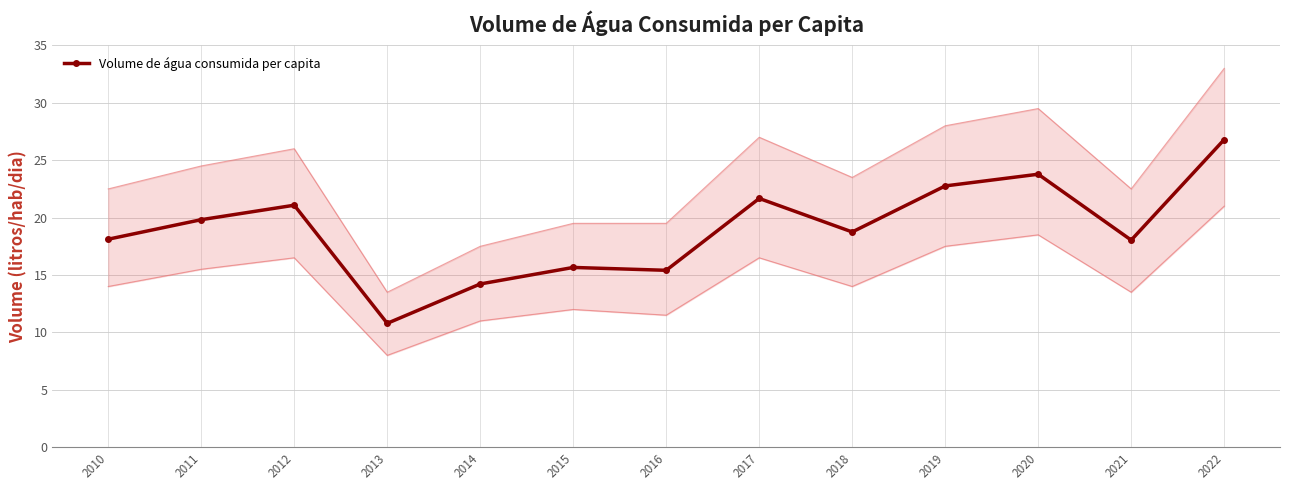

Reading left to right, list all the values displayed in this chart.

18.1	19.8	21.1	10.8	14.2	15.7	15.4	21.7	18.8	22.8	23.8	18.0	26.8